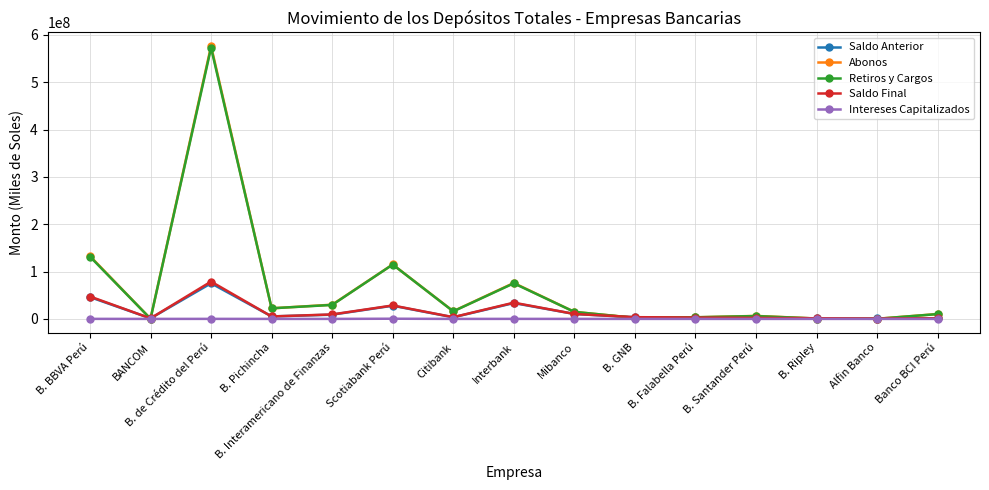

At how many categories does at least one series exceed 522339539?

1